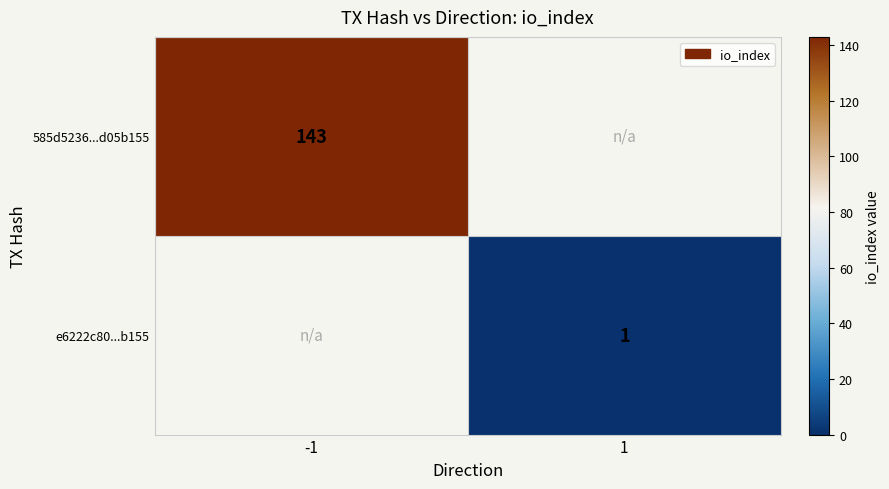

The 585d5236...d05b155 series shows 232 at -1. True or false?

False